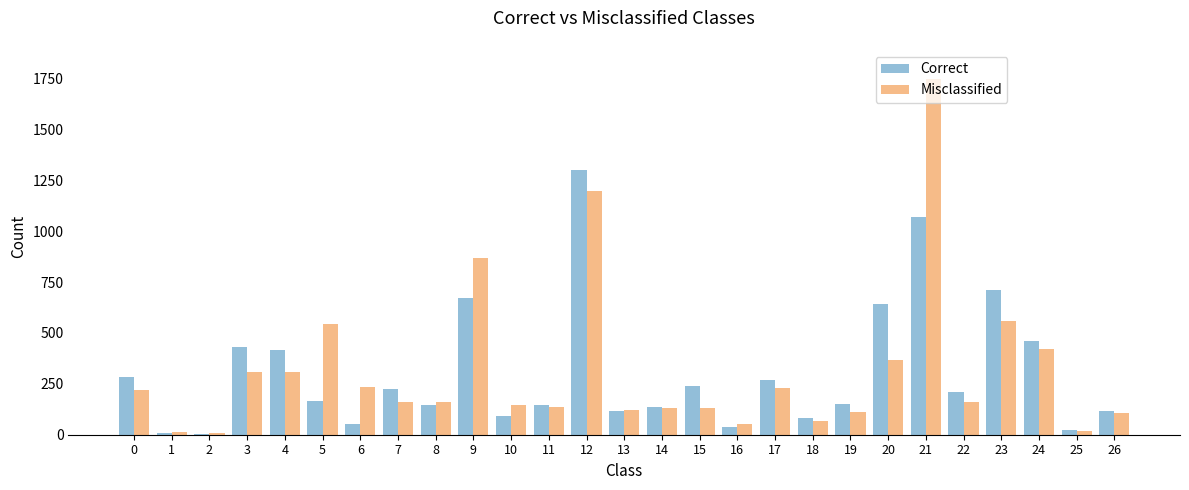

Is the value of Misclassified at 0 greater than the value of Correct at 1?

Yes